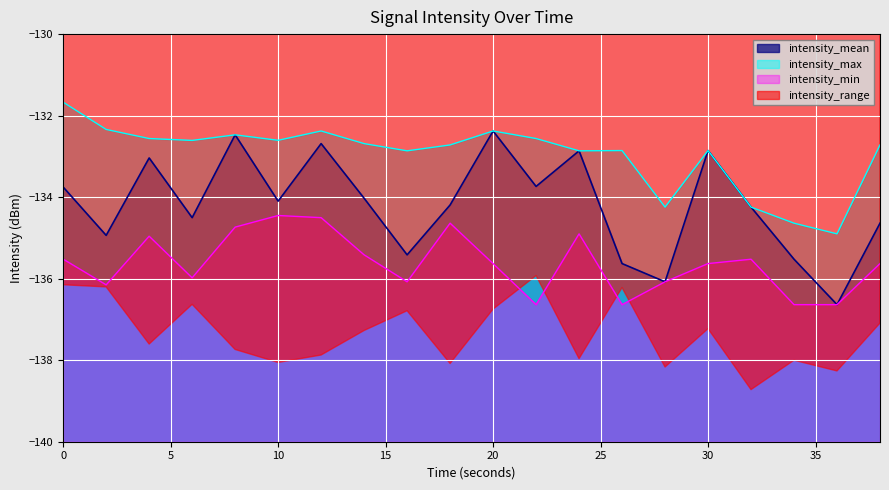

Does the chart display data point markers on the line(s)?

No